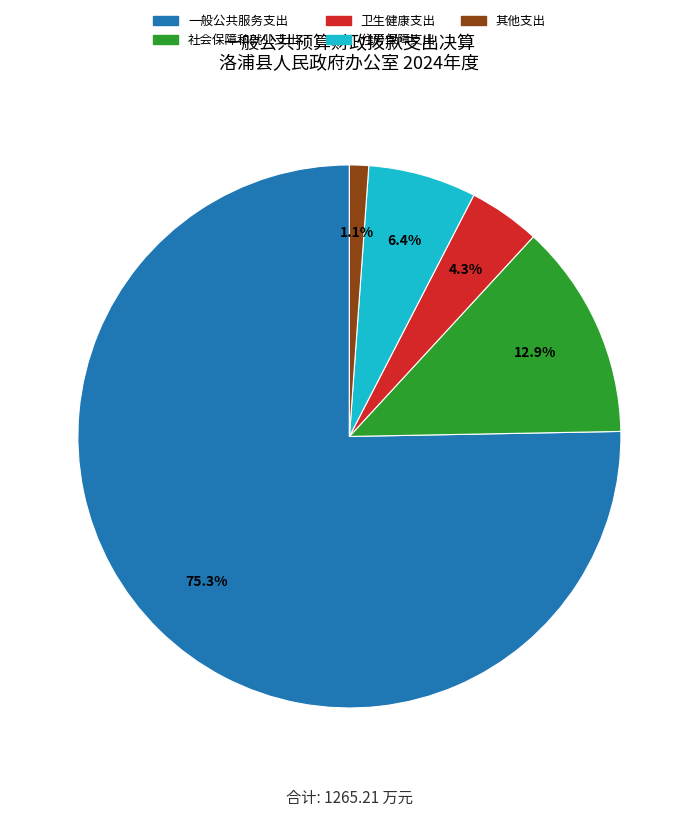

What is the majority slice?

一般公共服务支出